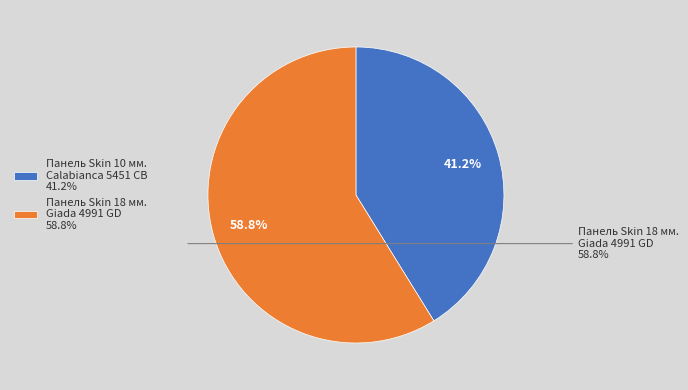

Rank the categories by value from highest to lowest.

Панель Skin 18 мм. Giada 4991 GD, Панель Skin 10 мм. Calabianca 5451 CB